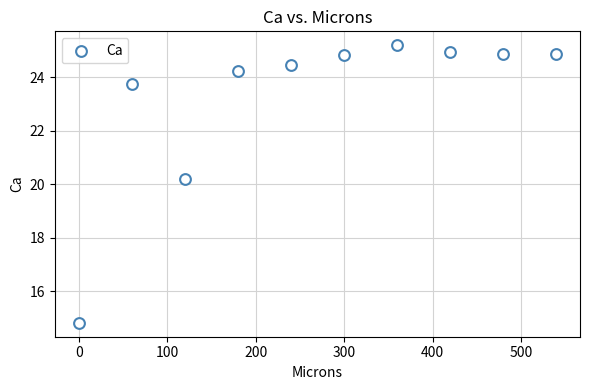

What is the average X value?

269.8